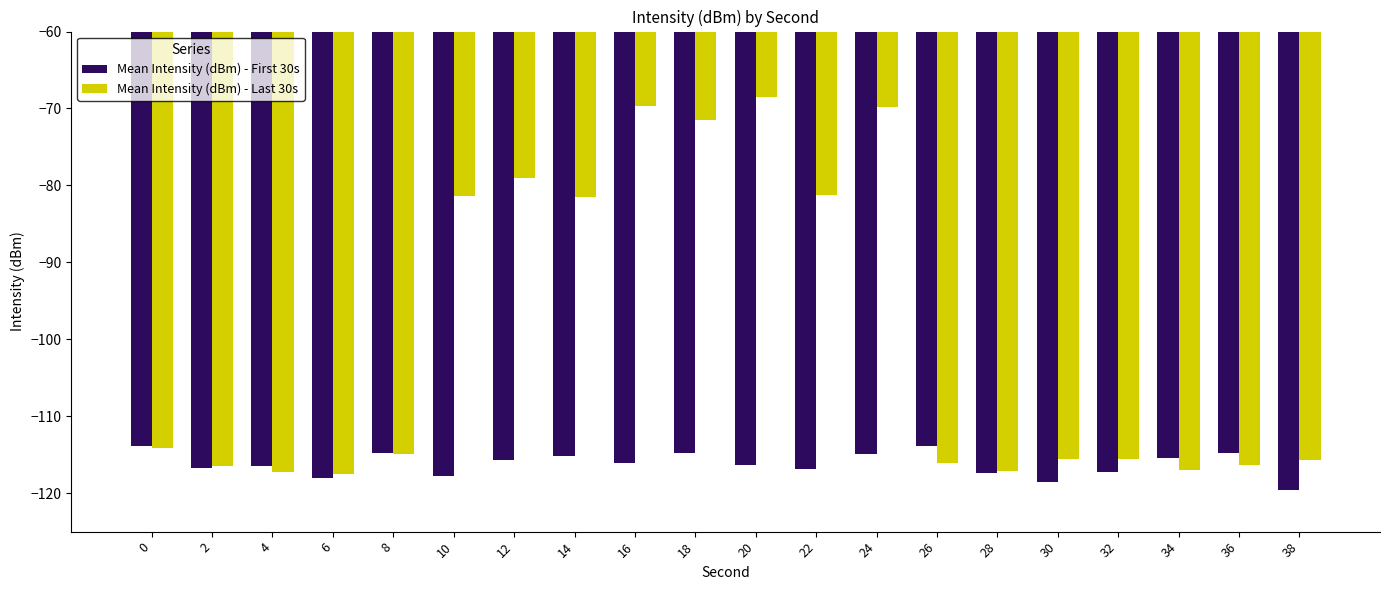

How many distinct data groups are displayed?

2